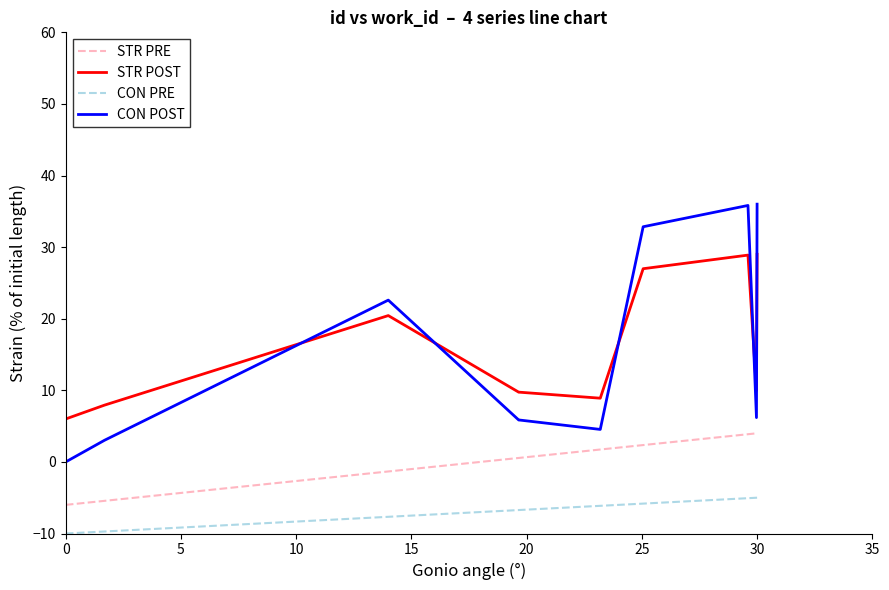

Which series has the largest range (max minus min)?

CON POST